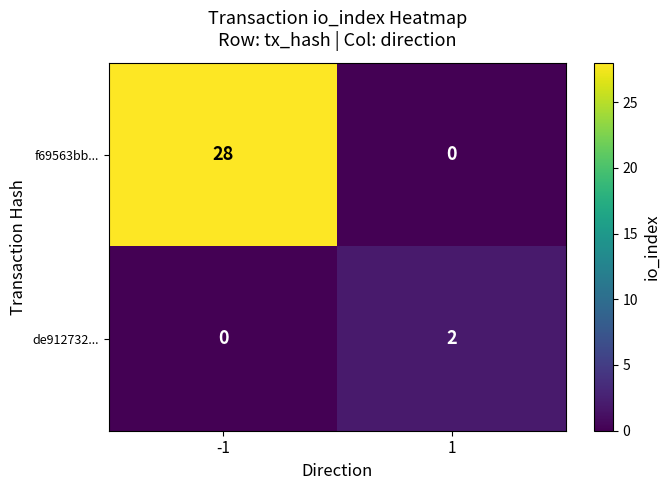

Between -1 and 1, which series saw the biggest shift?

f69563bb...